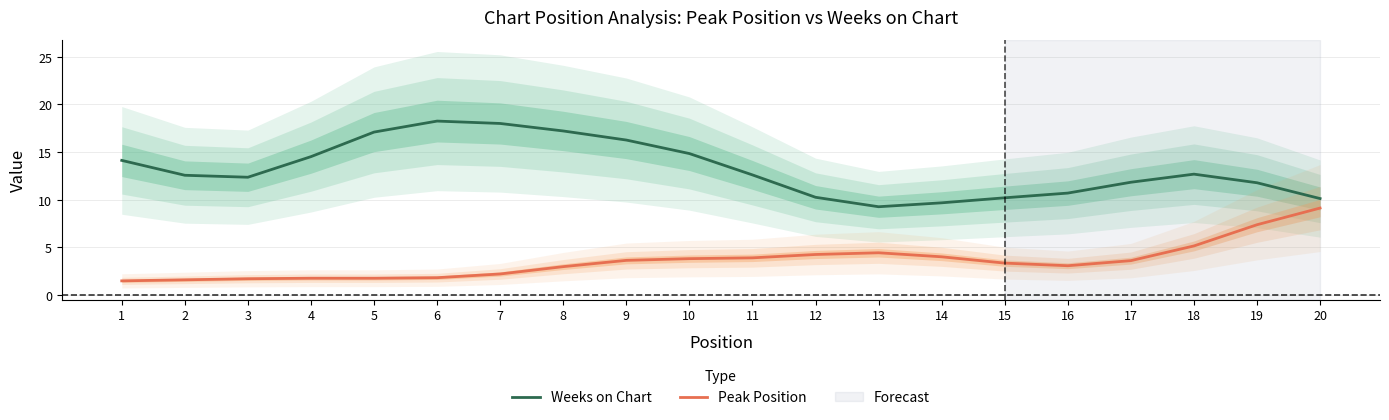

Which series has the widest spread of values?

Weeks on Chart